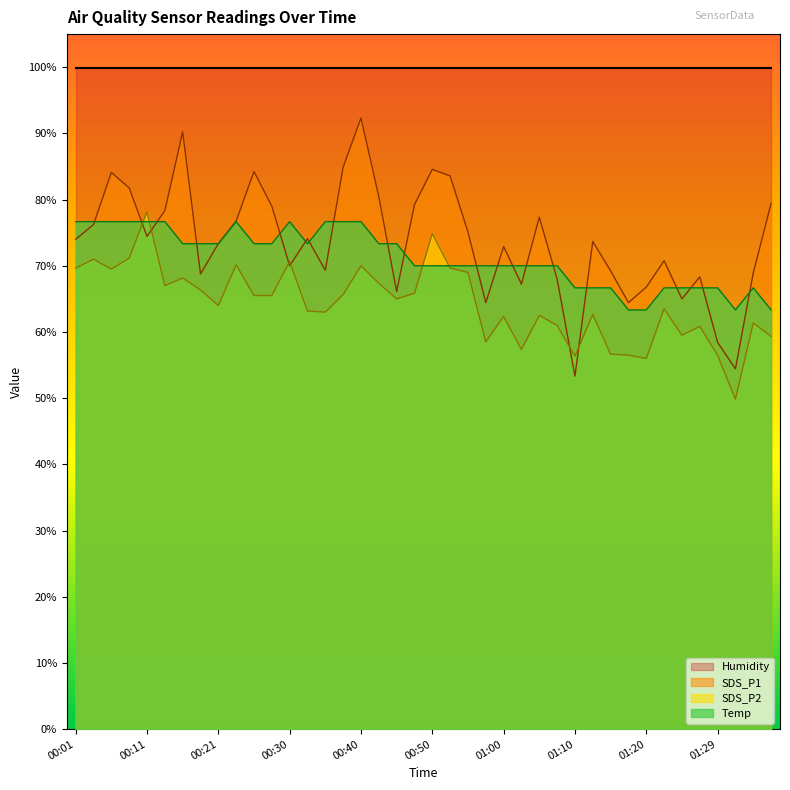

How many data points in Temp are less than 70?

12